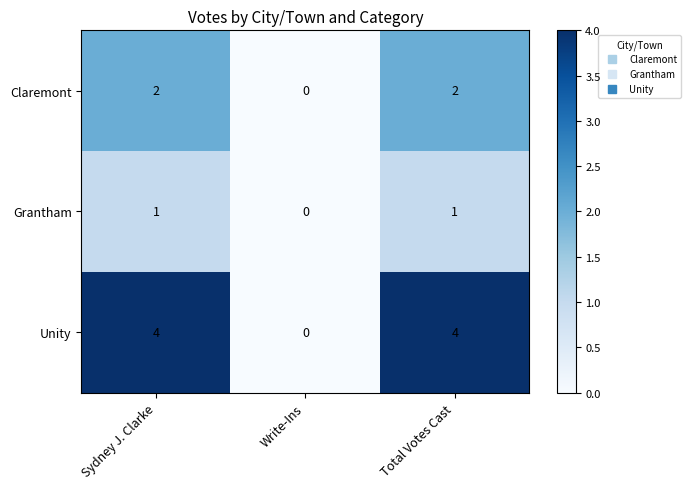

The value of Grantham at Sydney J. Clarke is 1. True or false?

True